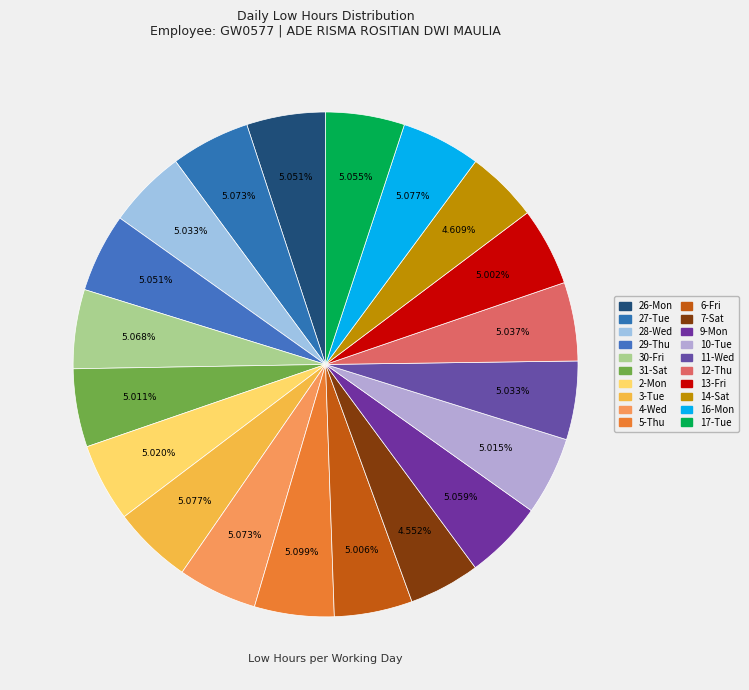

Is 31-Sat the majority of the pie?

No